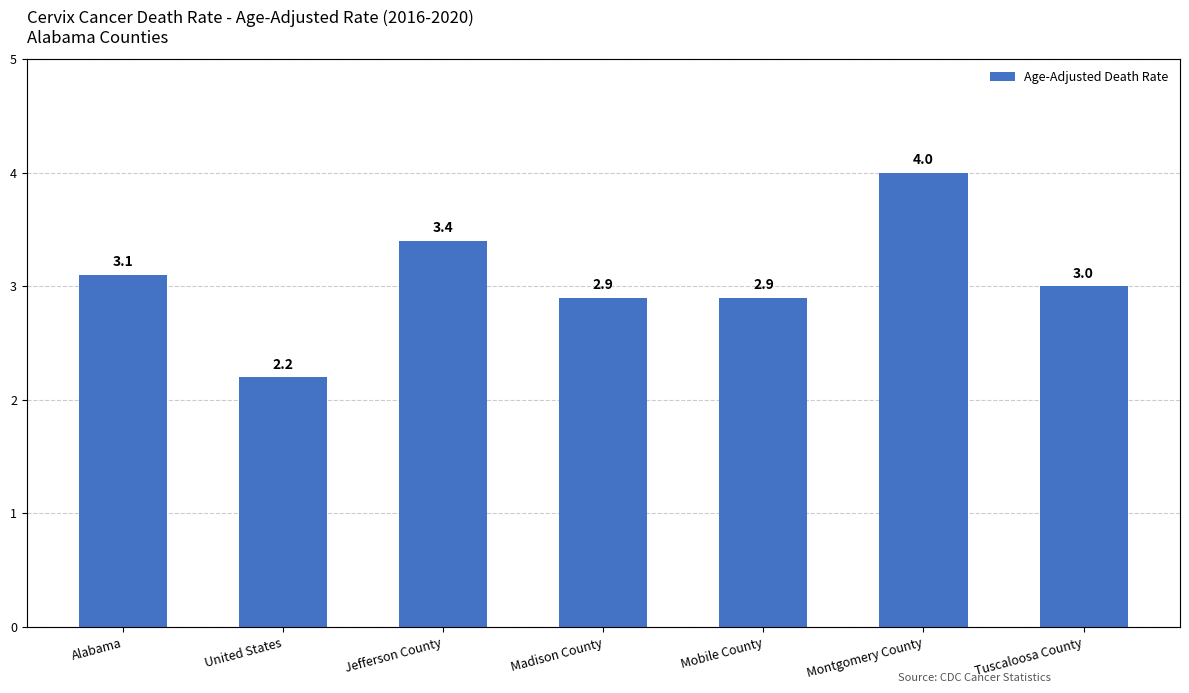

What is the average value?

3.1